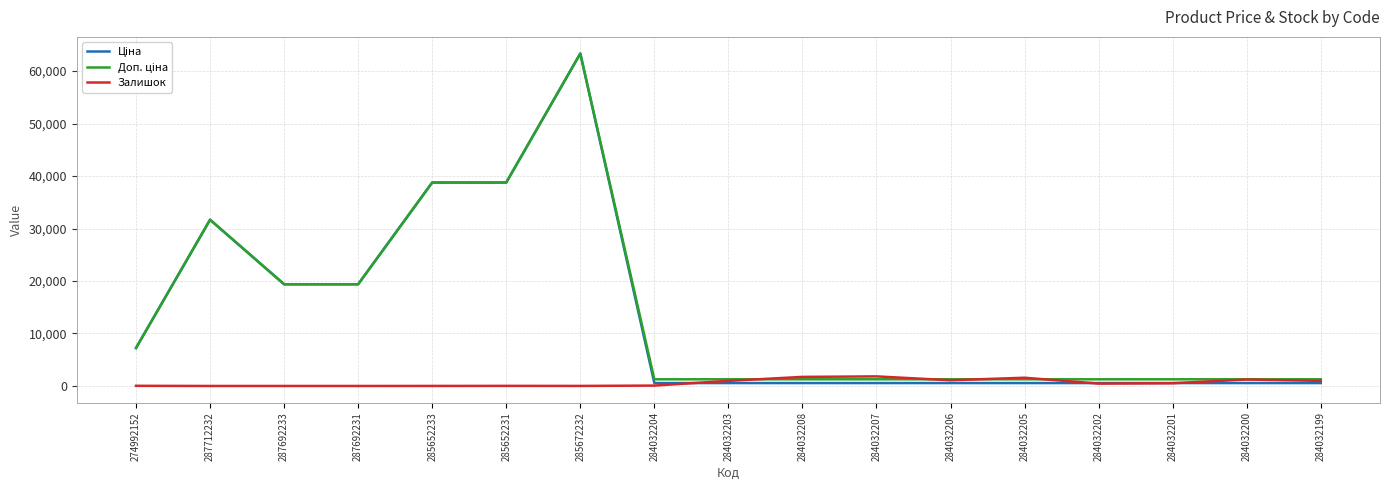

How many distinct data groups are displayed?

3